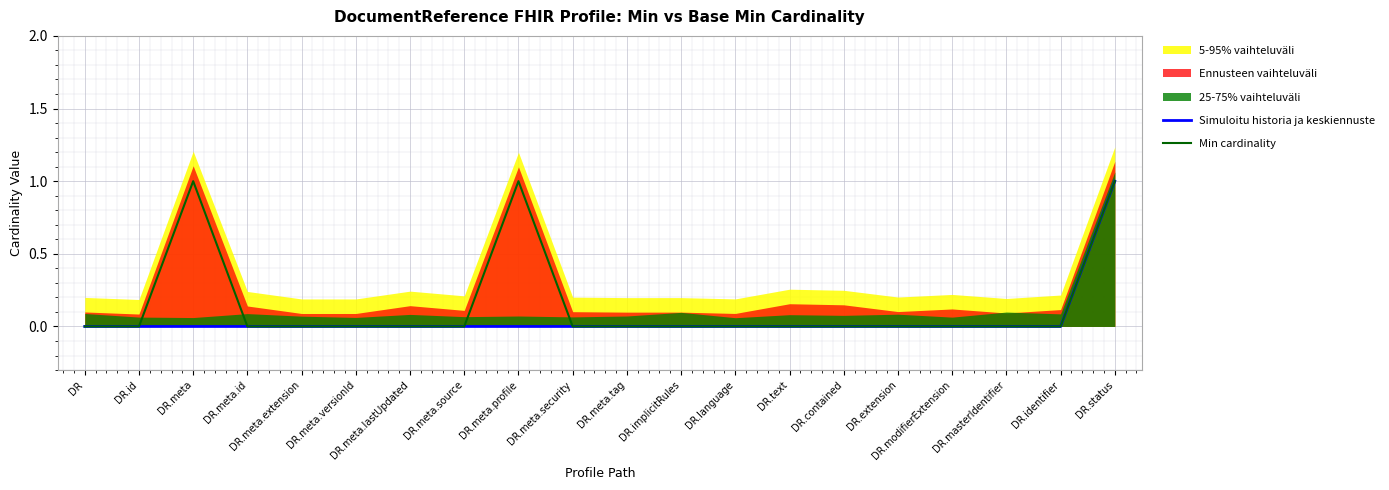

What is the greatest value displayed?

1